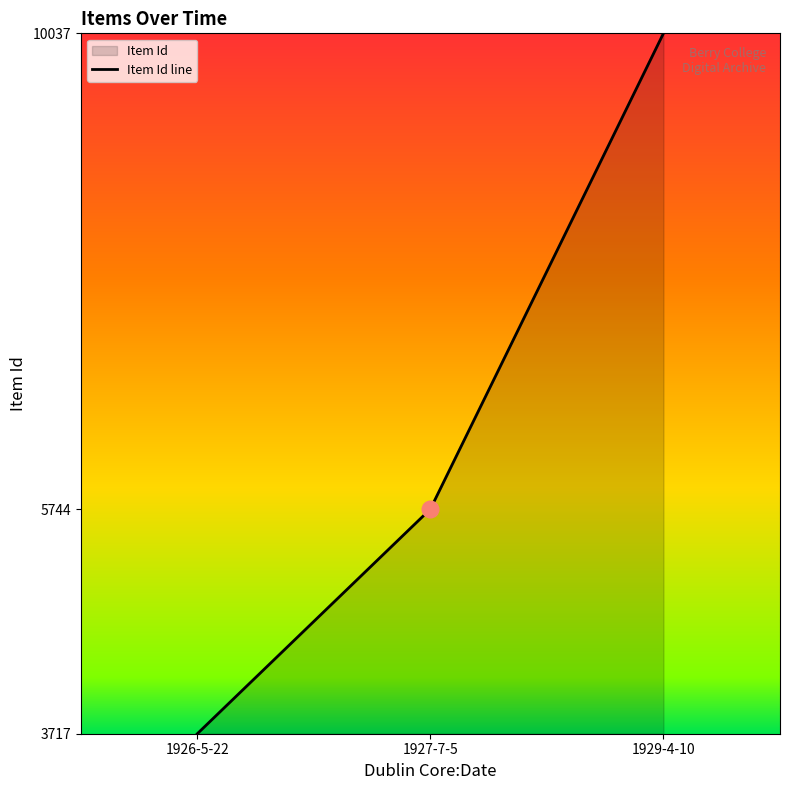

At which label does the data first exceed 5744?

1929-4-10